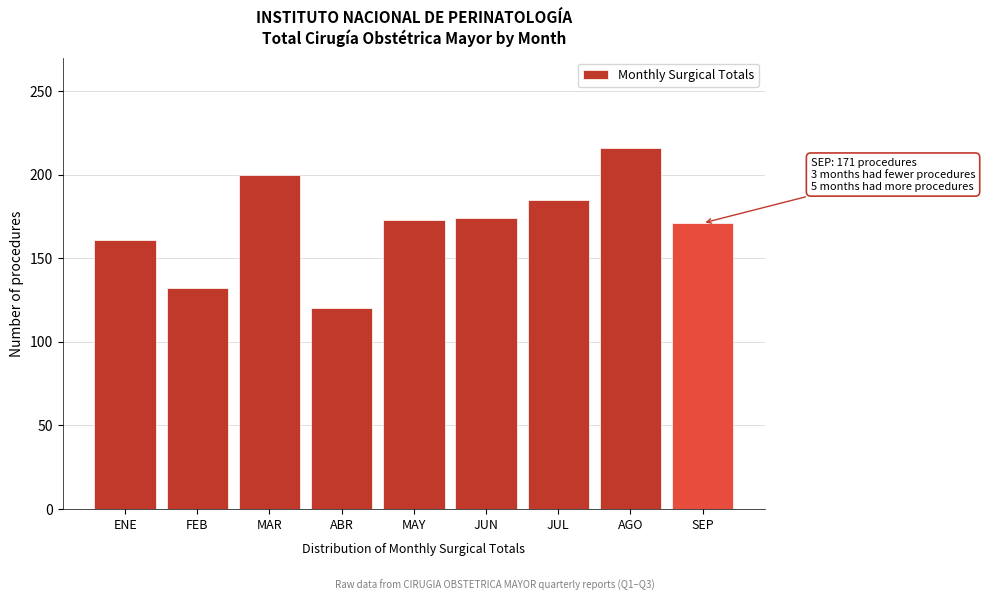

What is the approximate value at JUN, to the nearest 5?

175